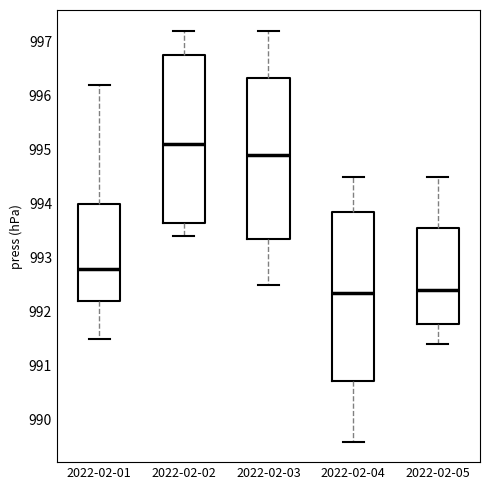

Reading left to right, transcribe this box plot: for each box, give where its median line is, the range the box spans, and where its two whiskers end, as read against the y-axis. The values are not printed on the chart, so give them approximately, as read against the axis.

2022-02-01: median 992.8, box 992.2 to 994.0, whiskers 991.5 to 996.2
2022-02-02: median 995.1, box 993.7 to 996.8, whiskers 993.4 to 997.2
2022-02-03: median 994.9, box 993.4 to 996.3, whiskers 992.5 to 997.2
2022-02-04: median 992.4, box 990.7 to 993.9, whiskers 989.6 to 994.5
2022-02-05: median 992.4, box 991.8 to 993.6, whiskers 991.4 to 994.5